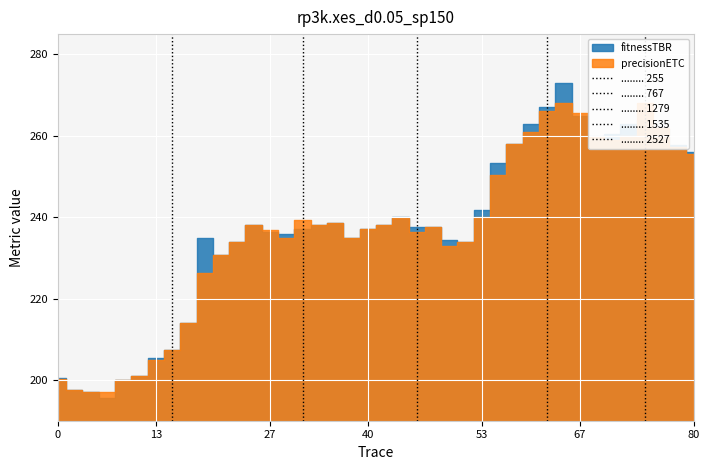

How many values in ........ 1279 are above zero?

1